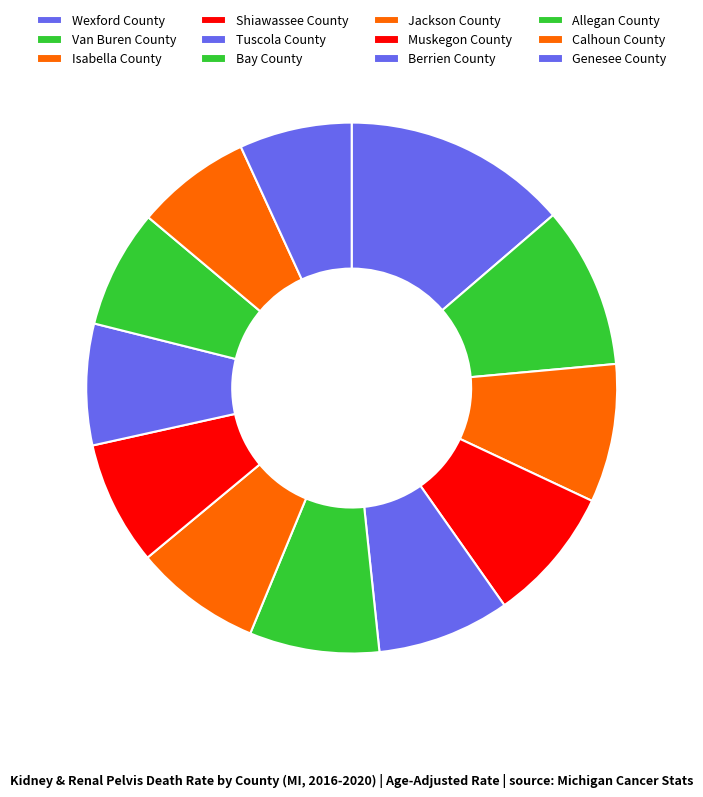

Is the sum of Tuscola County and Isabella County greater than half?

No